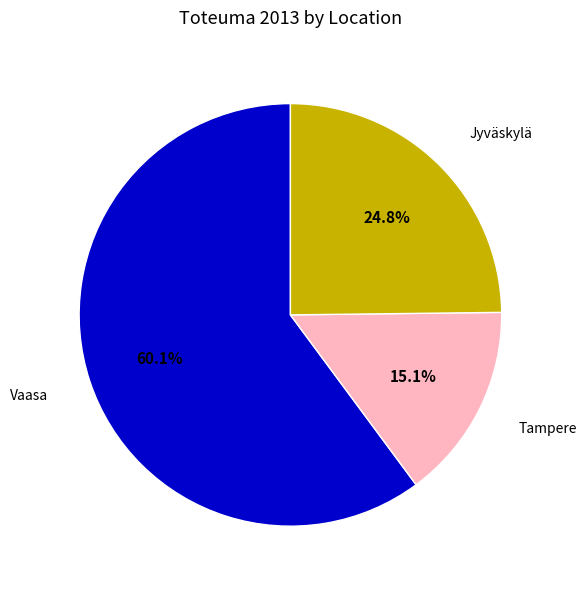

Does any single category account for the majority?

Yes